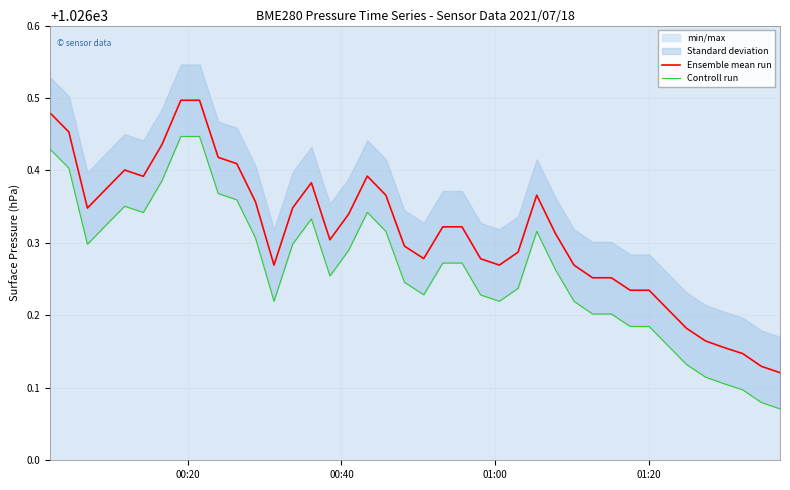

True or false: Ensemble mean run and Controll run intersect in this chart.

False